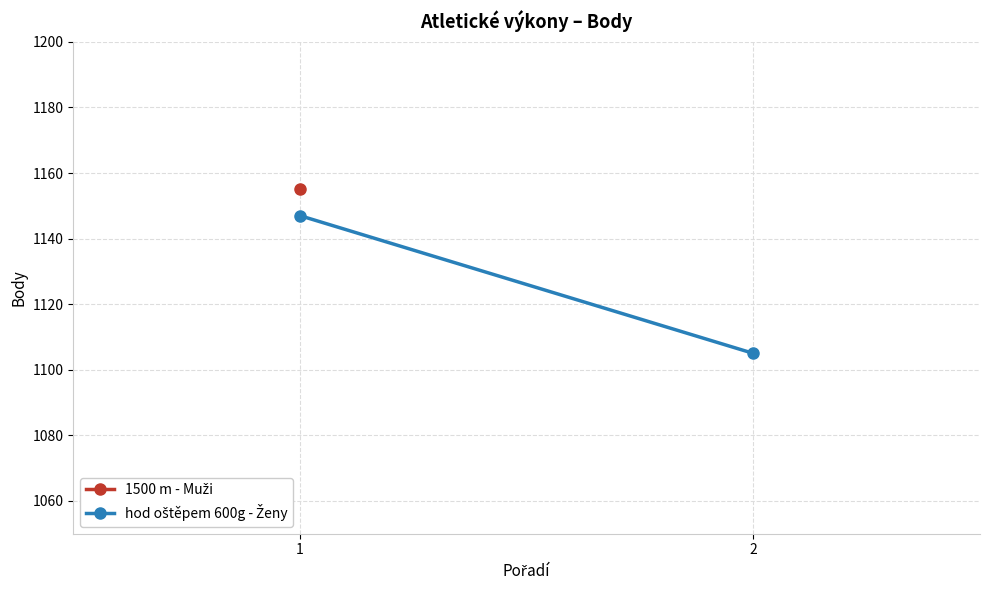

Which category has the lowest value across all series?

2